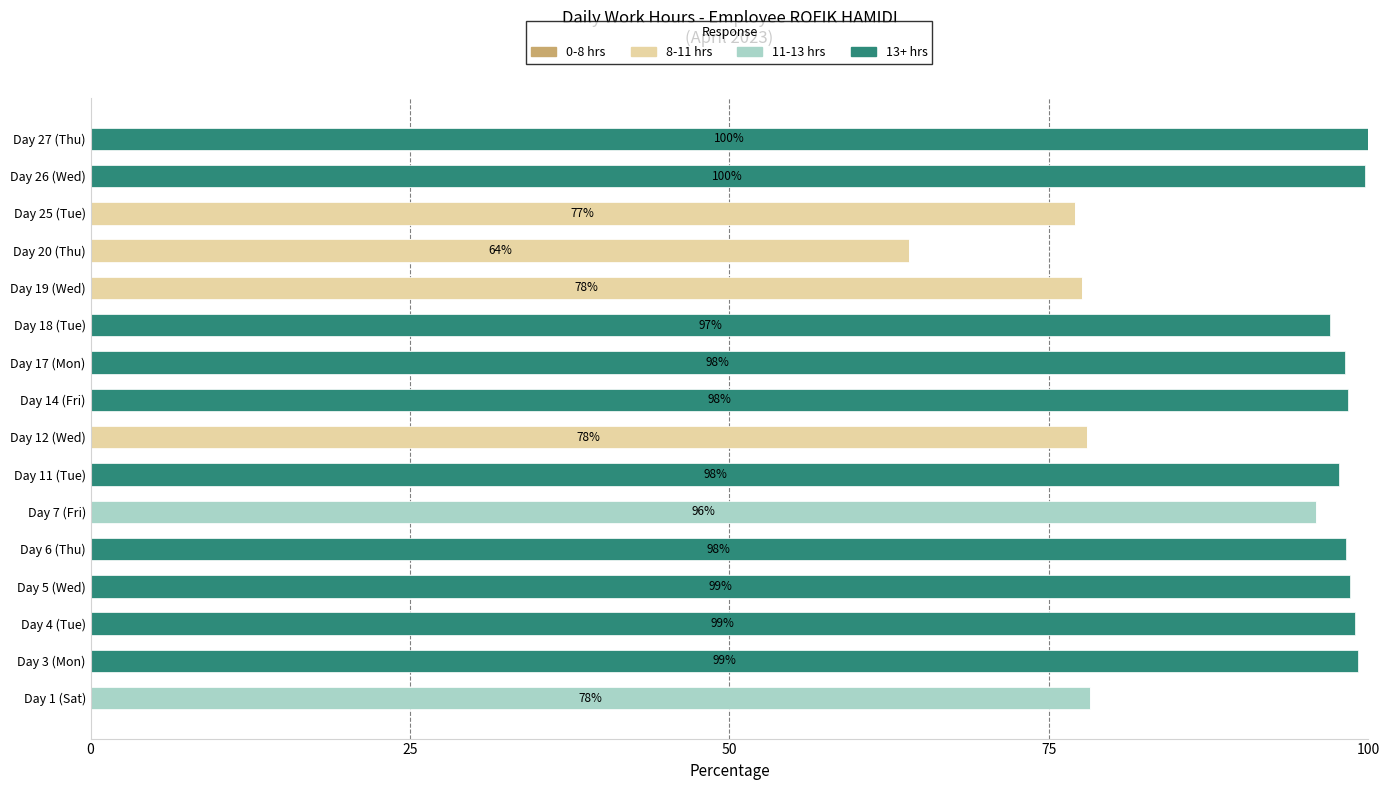

What is the total value across all series at Day 17 (Mon)?

98.1